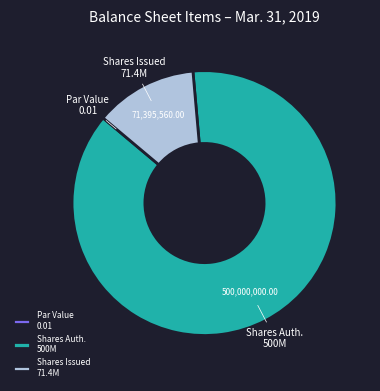

Is there a majority slice in this chart?

Yes